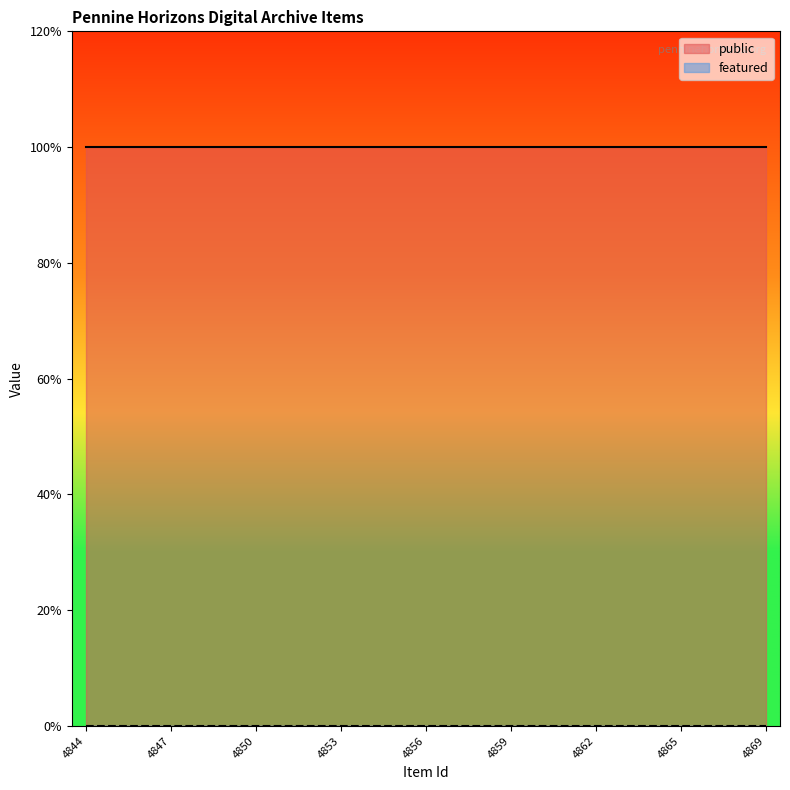

How many lines are shown in the chart?

2